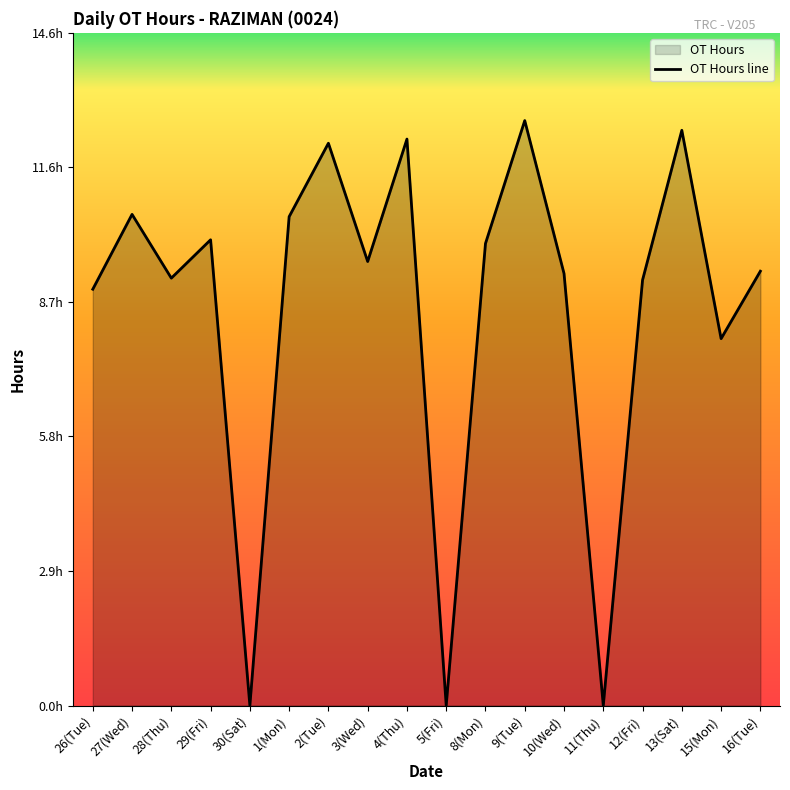

Rank the categories by value from lowest to highest.

30(Sat), 5(Fri), 11(Thu), 15(Mon), 26(Tue), 12(Fri), 28(Thu), 10(Wed), 16(Tue), 3(Wed), 8(Mon), 29(Fri), 1(Mon), 27(Wed), 2(Tue), 4(Thu), 13(Sat), 9(Tue)